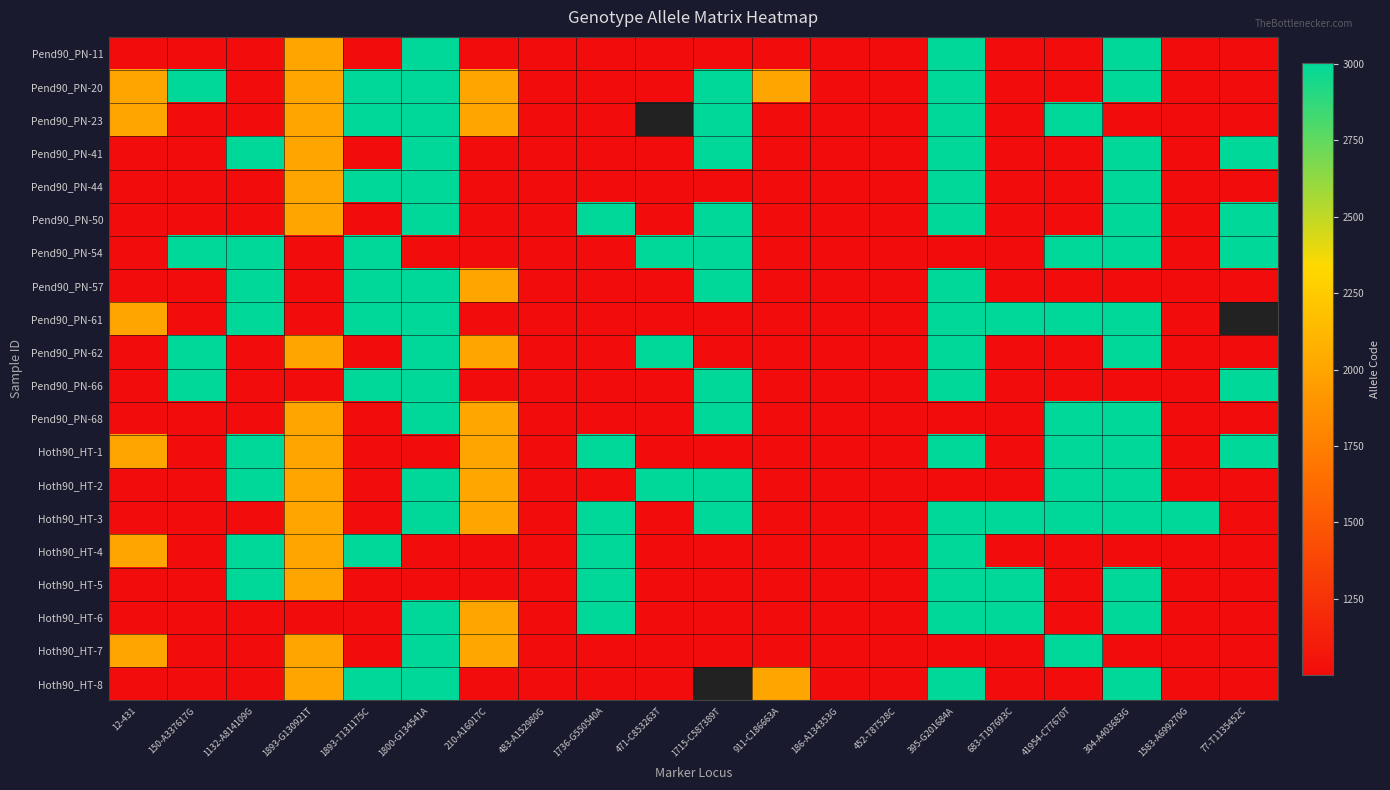

What is the greatest value displayed?

3005.0